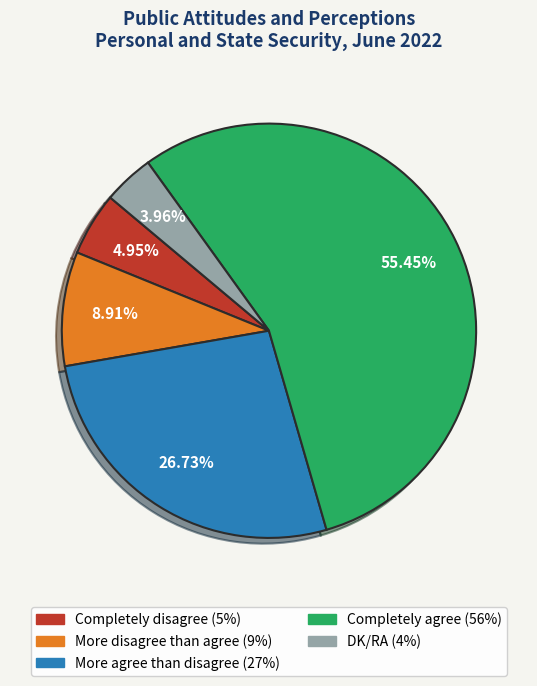

Rank the categories by value from highest to lowest.

Completely agree, More agree than disagree, More disagree than agree, Completely disagree, DK/RA